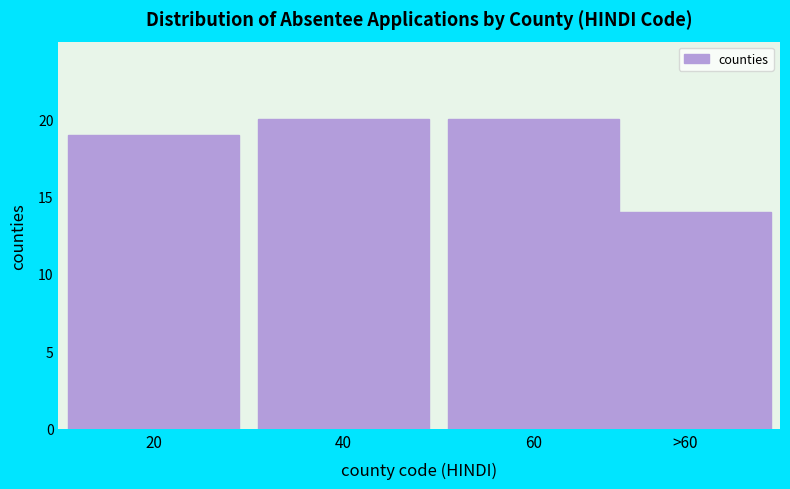

Reading left to right, transcribe all the data shown in this chart.

19	20	20	14